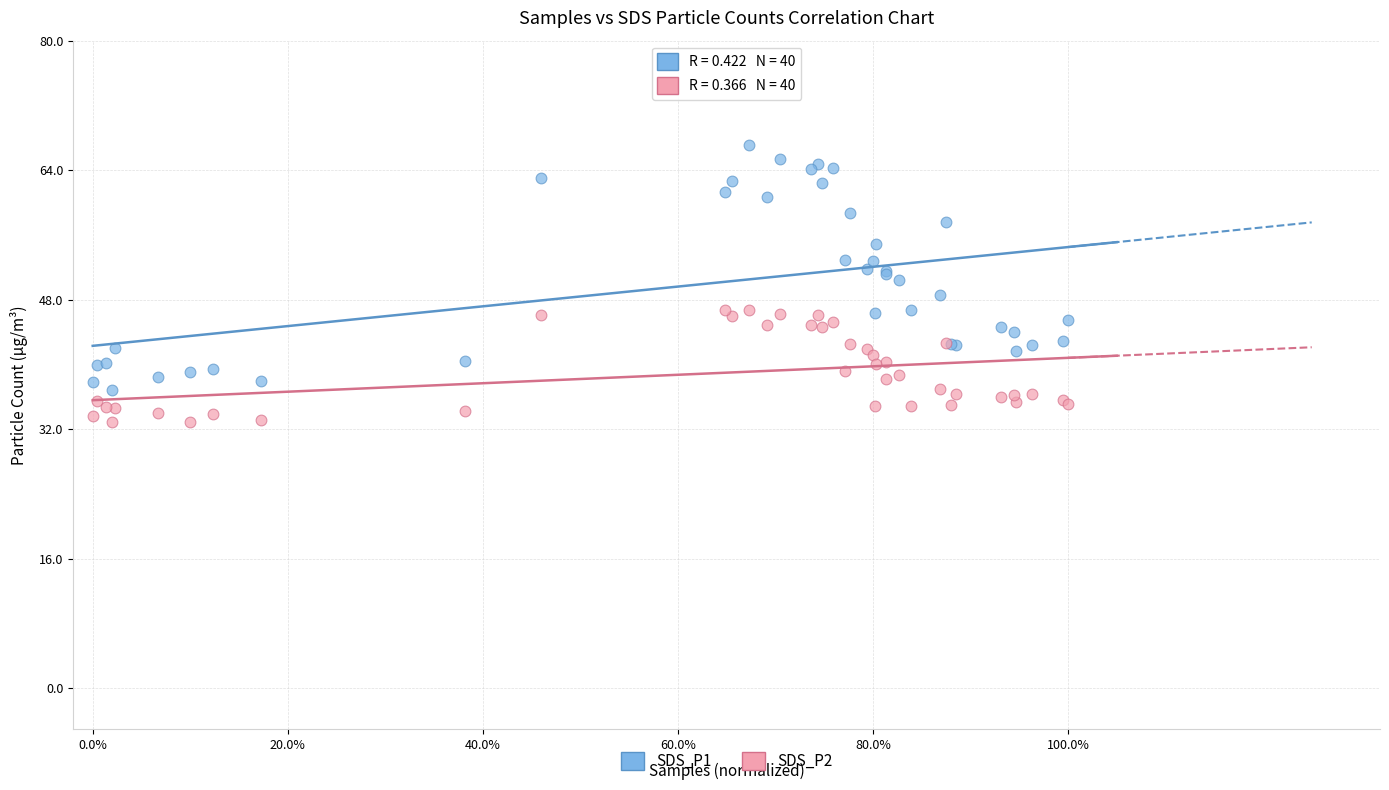

Which series has the largest Y range (max minus min)?

SDS_P1